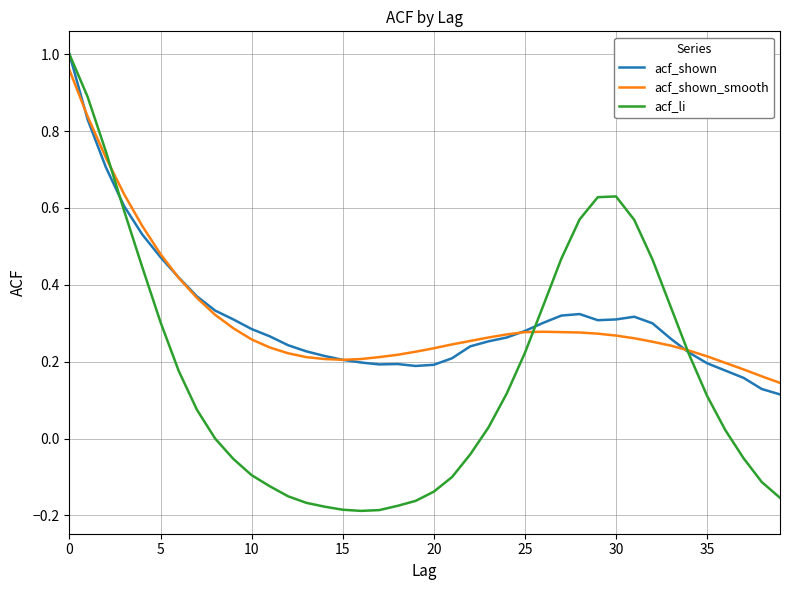

Which series has the largest range (max minus min)?

acf_li